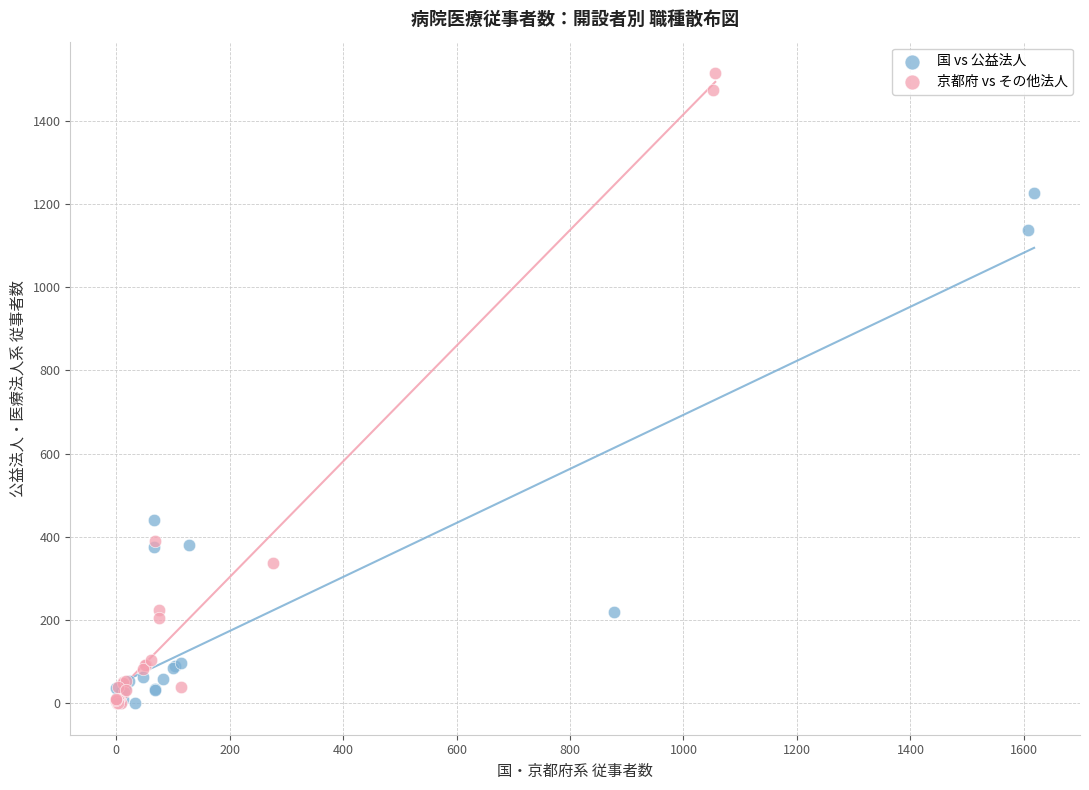

Which series has the widest spread of Y values?

京都府 vs その他法人